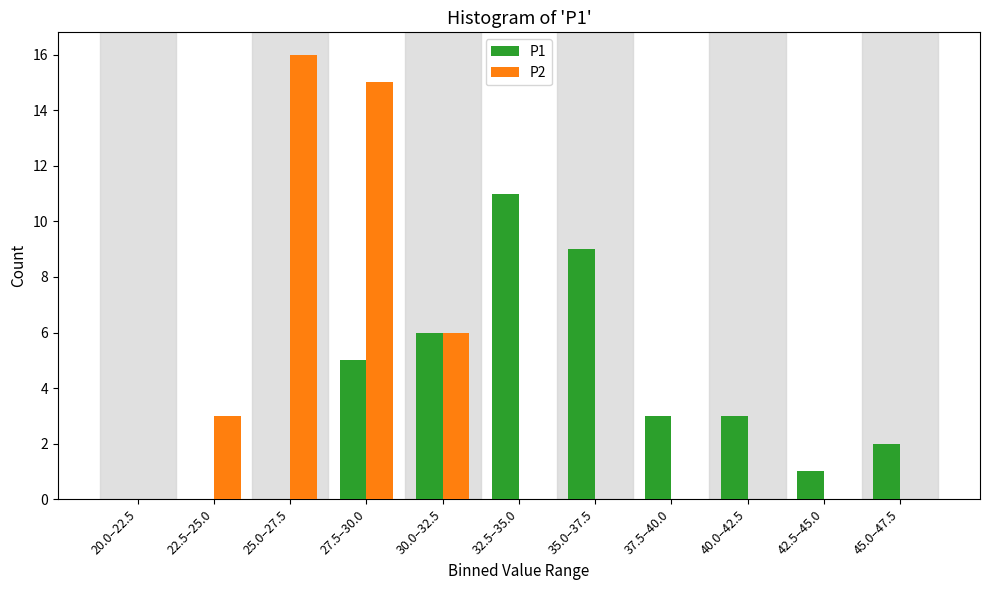

Reading left to right, extract all data points from this chart.

P1: 20.0–22.5=0	22.5–25.0=0	25.0–27.5=0	27.5–30.0=5	30.0–32.5=6	32.5–35.0=11	35.0–37.5=9	37.5–40.0=3	40.0–42.5=3	42.5–45.0=1	45.0–47.5=2
P2: 20.0–22.5=0	22.5–25.0=3	25.0–27.5=16	27.5–30.0=15	30.0–32.5=6	32.5–35.0=0	35.0–37.5=0	37.5–40.0=0	40.0–42.5=0	42.5–45.0=0	45.0–47.5=0